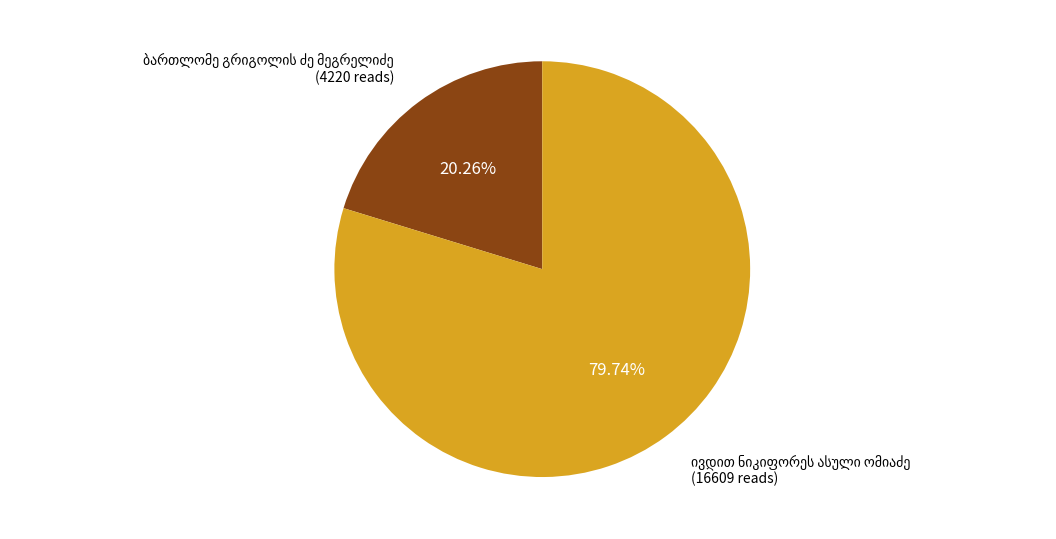

Is there a majority slice in this chart?

Yes